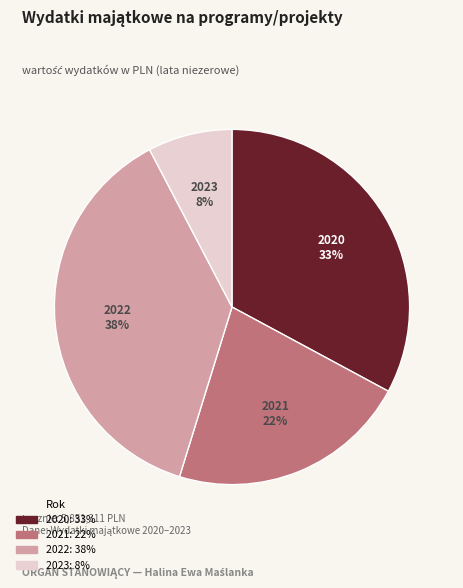

Is there a majority slice in this chart?

No